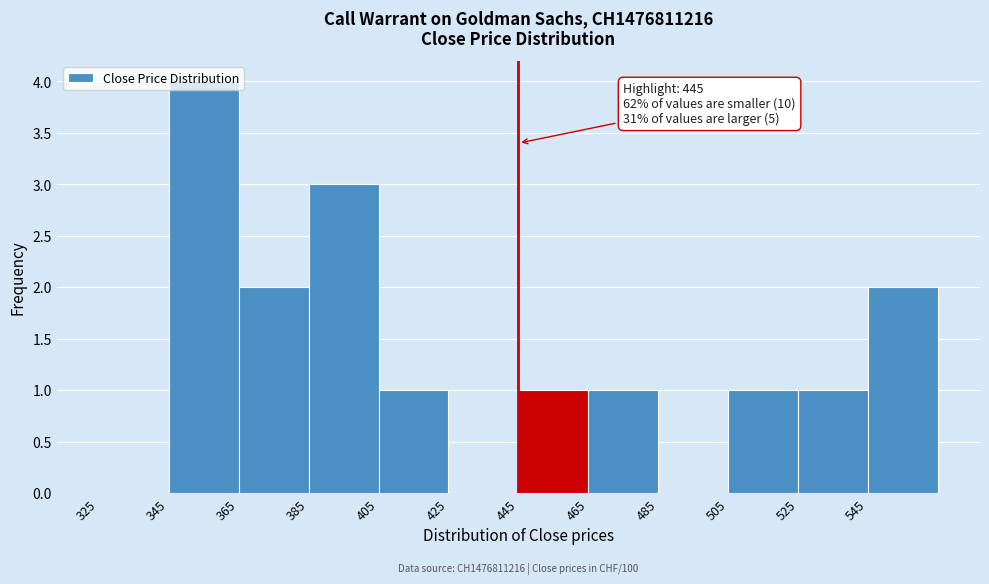

Which range on the x-axis has the tallest bar?

345 to 365